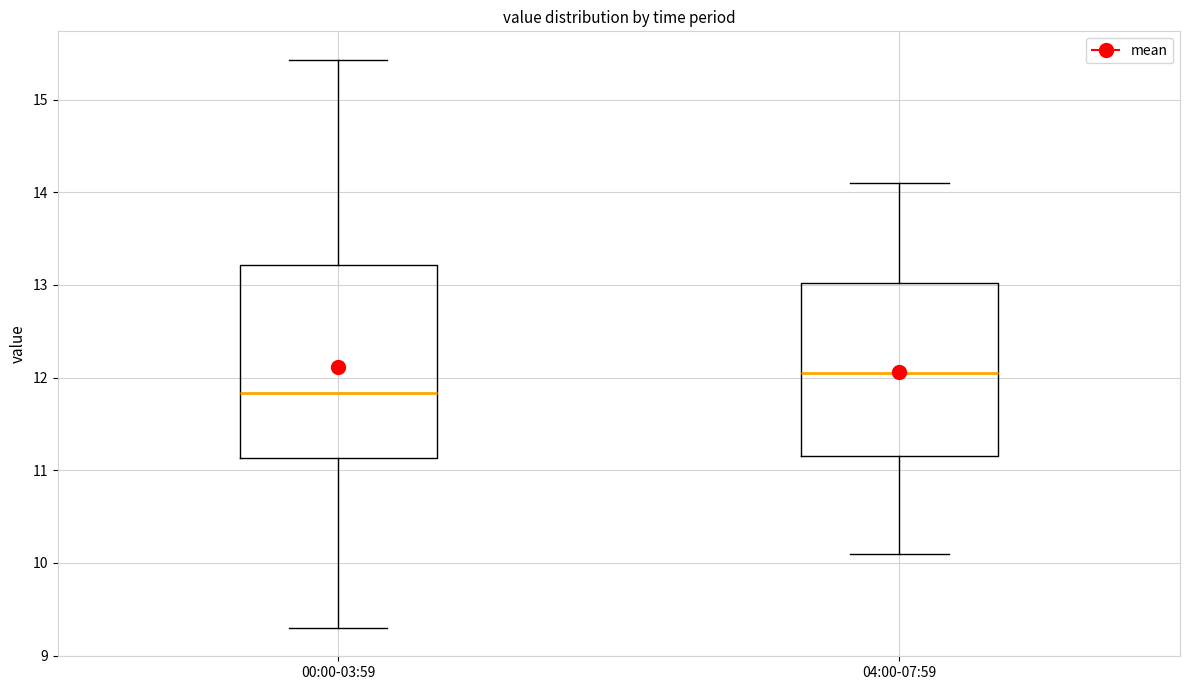

Comparing the boxes themselves (not the whiskers), which one is the tallest?

00:00-03:59